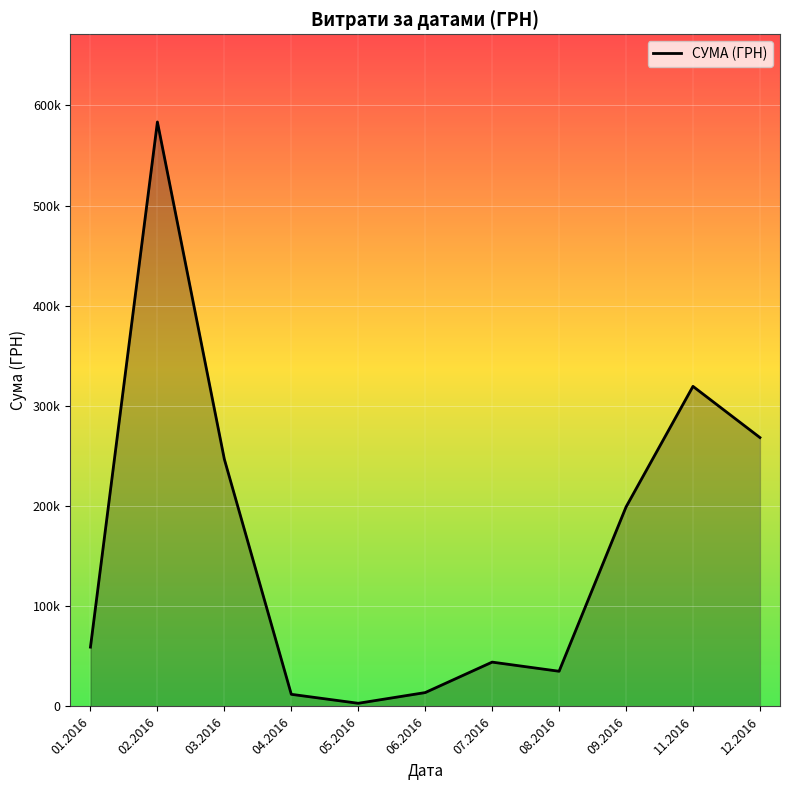

What value does the data have at 07.2016?

44258.6